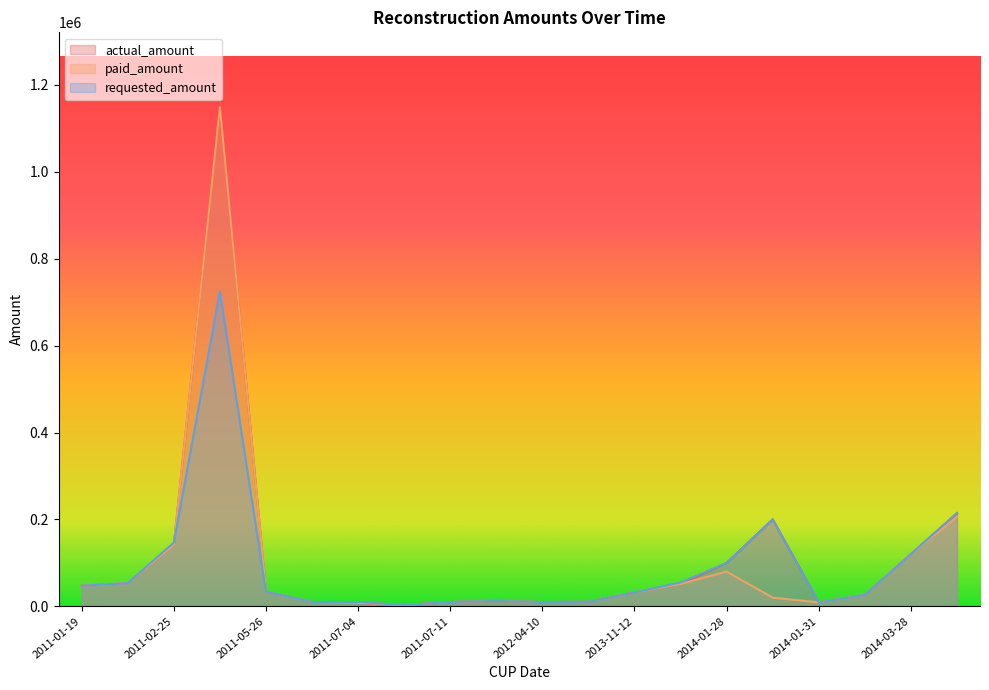

The value of paid_amount at 2011-01-19 is 47423. True or false?

True